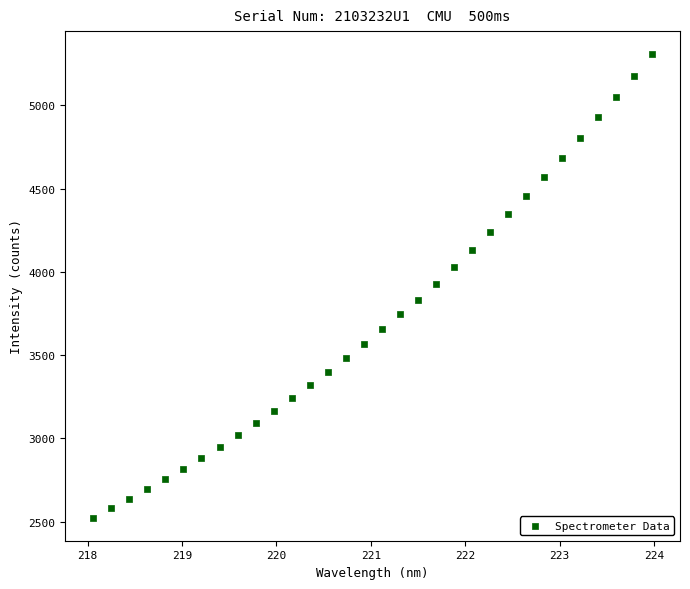

What is the range of Y values (max minus min)?

2781.3